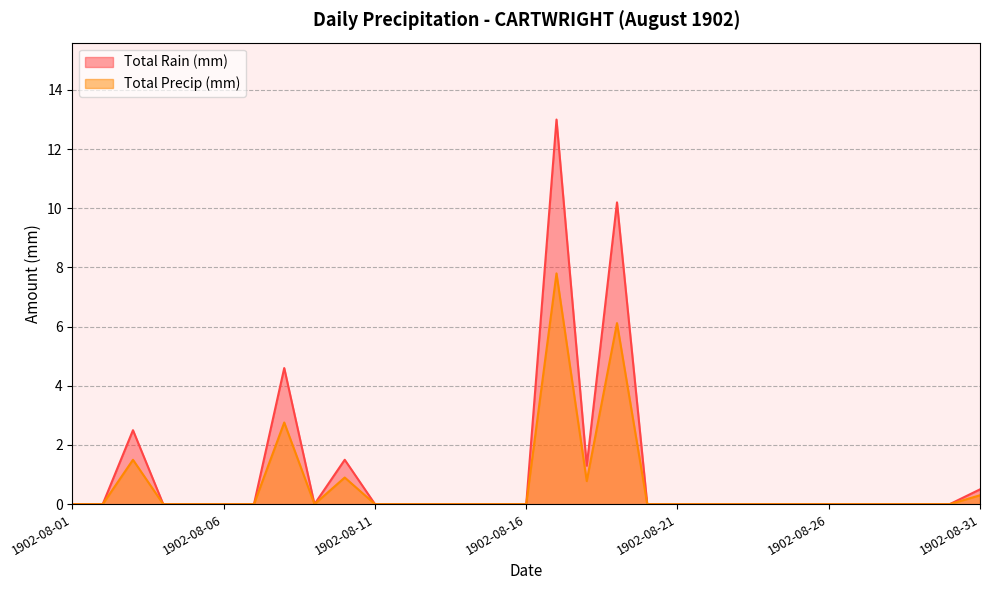

True or false: Total Precip (mm) and Total Rain (mm) intersect in this chart.

False